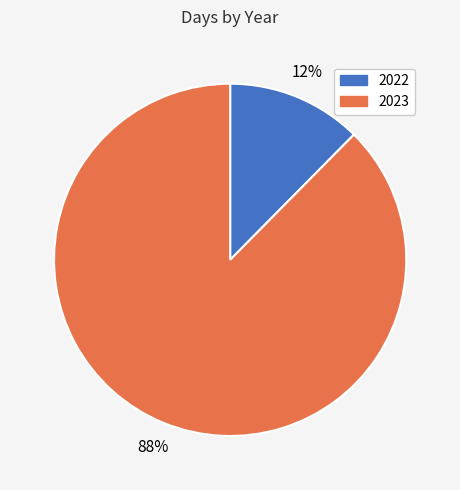

Is it true that 2023 is 88% of the pie?

True